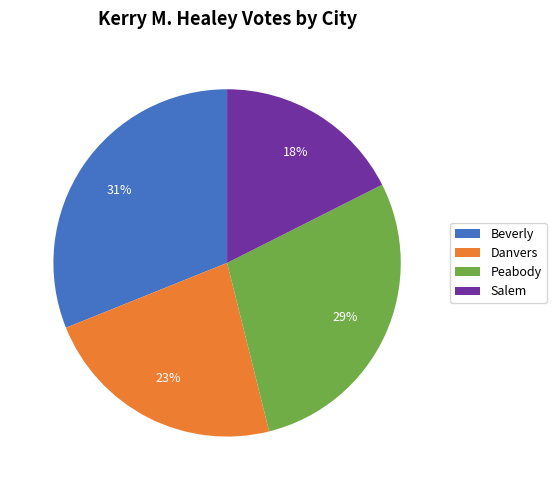

To the nearest percent, what is the combined percentage of Salem and Beverly?

49%